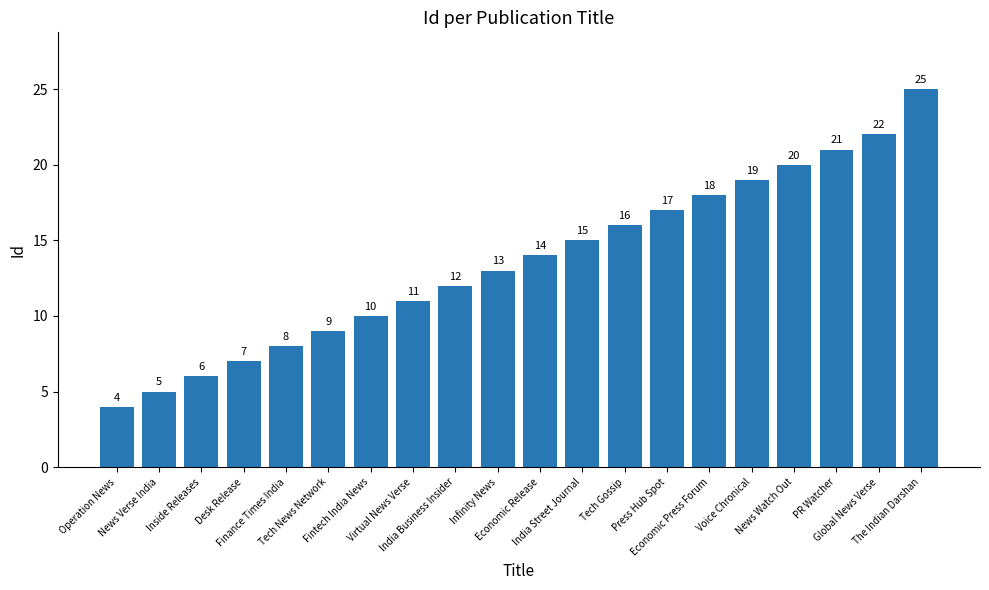

Which label corresponds to the smallest value in the chart?

Operation News